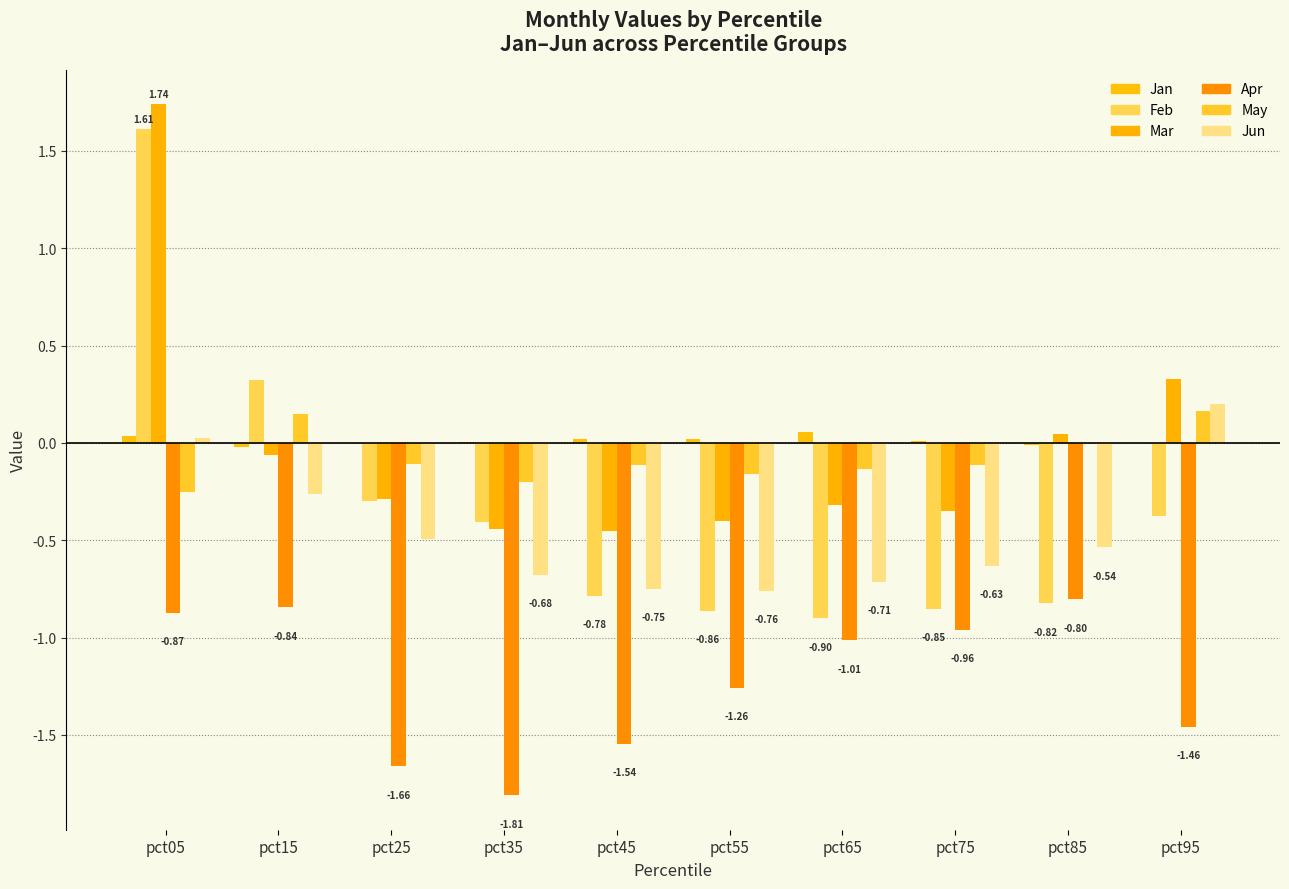

Reading left to right, extract all data points from this chart.

Jan: 0.0	-0.0	0.0	0.0	0.0	0.0	0.1	0.0	-0.0	-0.0
Feb: 1.6	0.3	-0.3	-0.4	-0.8	-0.9	-0.9	-0.9	-0.8	-0.4
Mar: 1.7	-0.1	-0.3	-0.4	-0.5	-0.4	-0.3	-0.4	0.0	0.3
Apr: -0.9	-0.8	-1.7	-1.8	-1.5	-1.3	-1.0	-1.0	-0.8	-1.5
May: -0.3	0.1	-0.1	-0.2	-0.1	-0.2	-0.1	-0.1	-0.0	0.2
Jun: 0.0	-0.3	-0.5	-0.7	-0.7	-0.8	-0.7	-0.6	-0.5	0.2